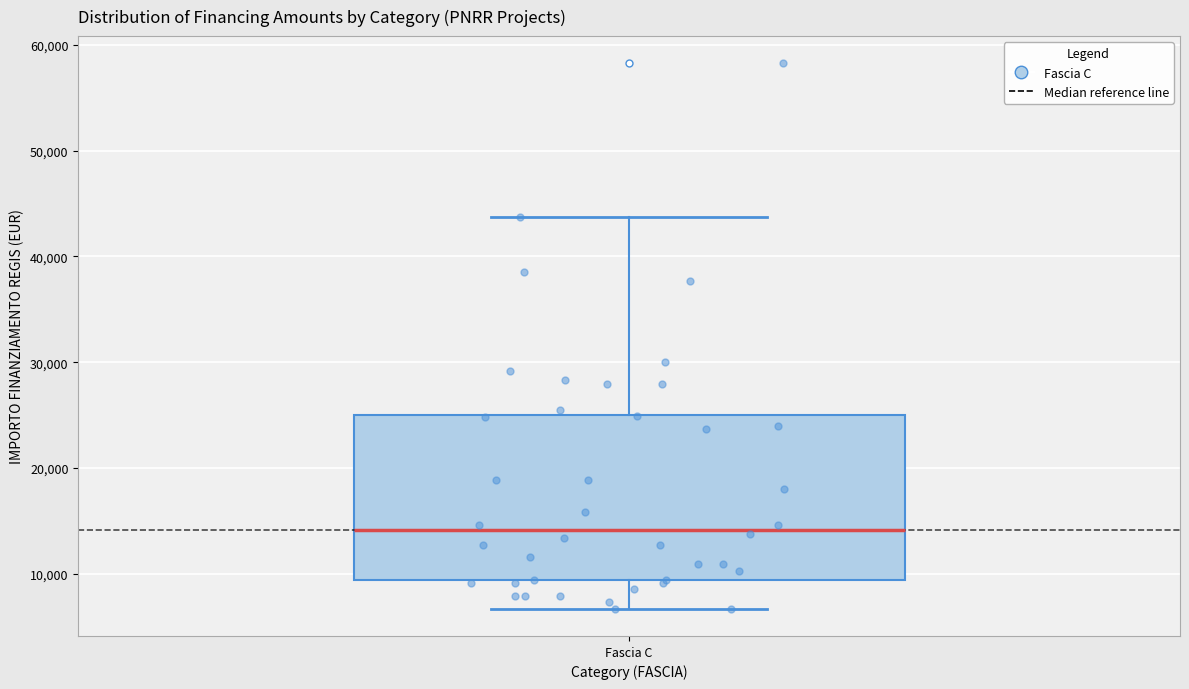

Transcribe this box plot: give where the median line is, the range the box spans, and where the two whiskers end, as read against the y-axis. The values are not printed on the chart, so give them approximately, as read against the axis.

median 14000, box 9000 to 25000, whiskers 7000 to 44000